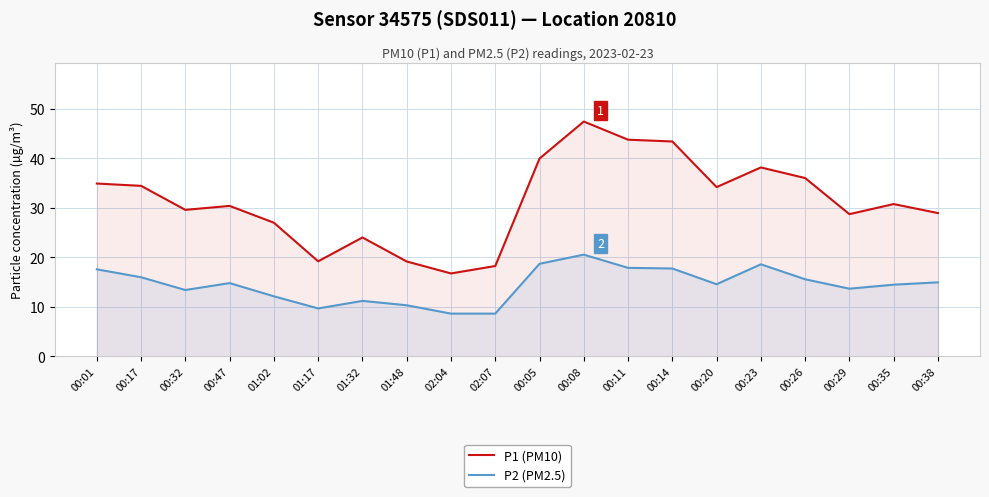

Reading right to left, transcribe all the data shown in this chart.

P1 (PM10): 00:38=28.9	00:35=30.8	00:29=28.7	00:26=36.0	00:23=38.2	00:20=34.2	00:14=43.4	00:11=43.8	00:08=47.5	00:05=40.0	02:07=18.2	02:04=16.8	01:48=19.2	01:32=24.0	01:17=19.2	01:02=27.0	00:47=30.4	00:32=29.6	00:17=34.5	00:01=34.9
P2 (PM2.5): 00:38=14.9	00:35=14.5	00:29=13.7	00:26=15.6	00:23=18.6	00:20=14.6	00:14=17.8	00:11=17.9	00:08=20.6	00:05=18.7	02:07=8.6	02:04=8.6	01:48=10.3	01:32=11.2	01:17=9.7	01:02=12.1	00:47=14.8	00:32=13.4	00:17=16.0	00:01=17.6